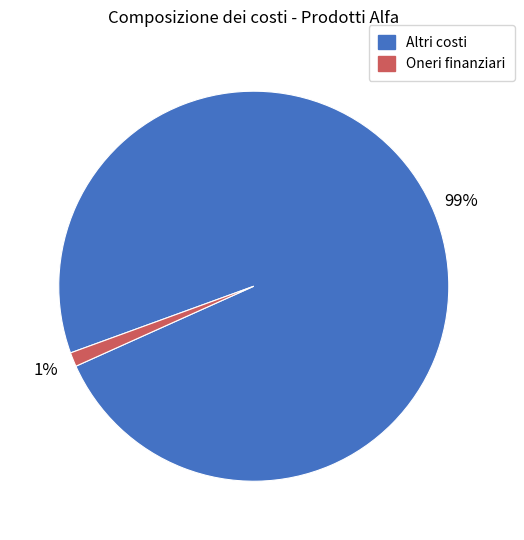

Combined, do Altri costi and Oneri finanziari account for over 50%?

Yes